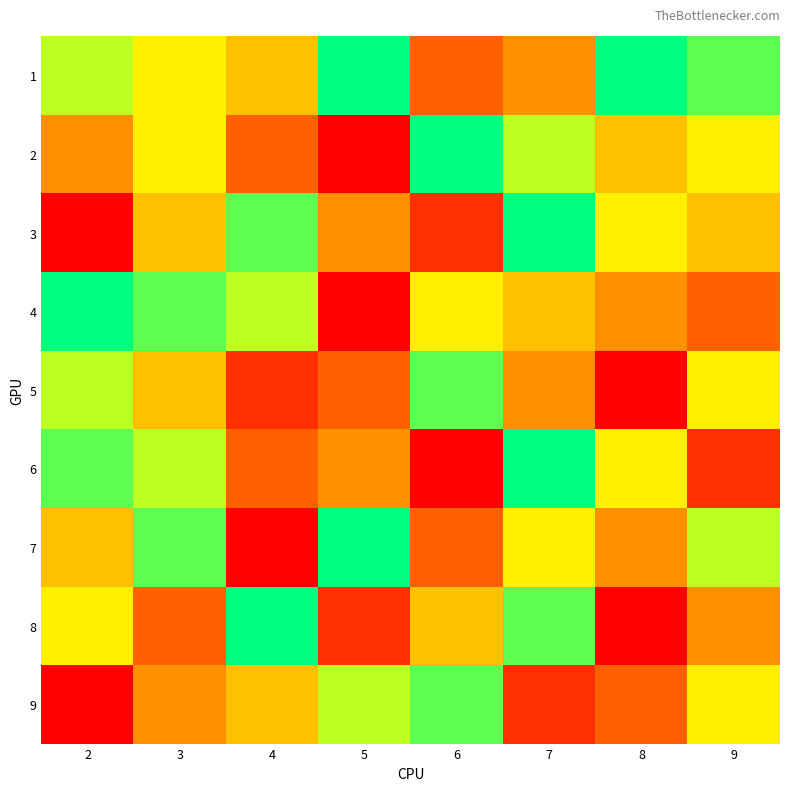

How many series are shown in this chart?

9